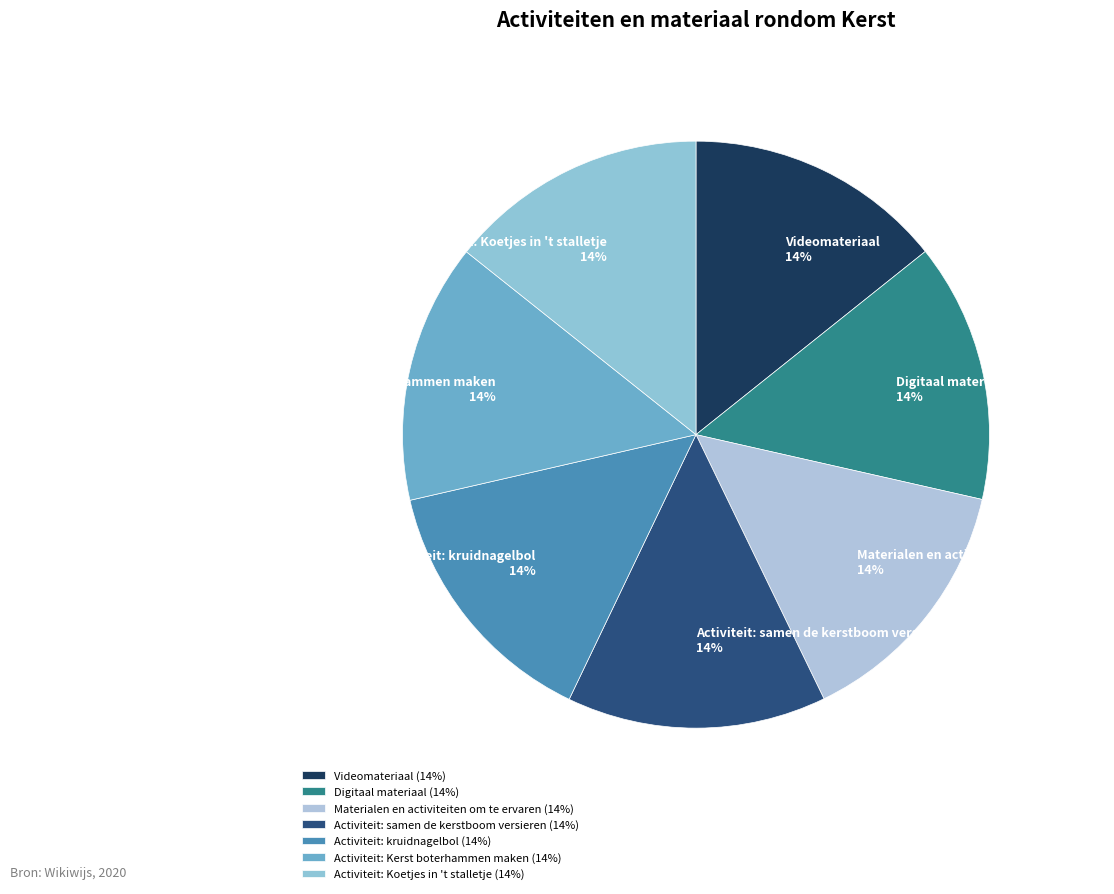

True or false: Activiteit: Kerst boterhammen maken accounts for 24% of the total.

False